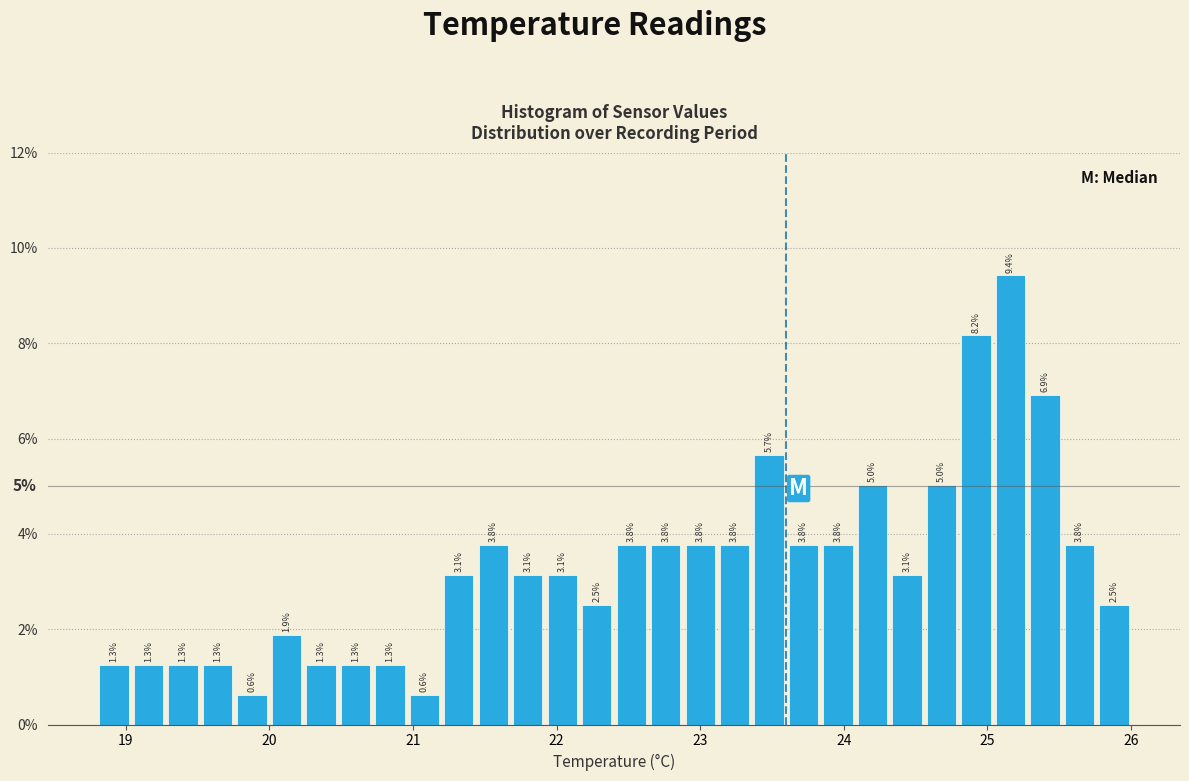

Read against the x-axis, roughly where is the centre of the tallest bar?

25.2